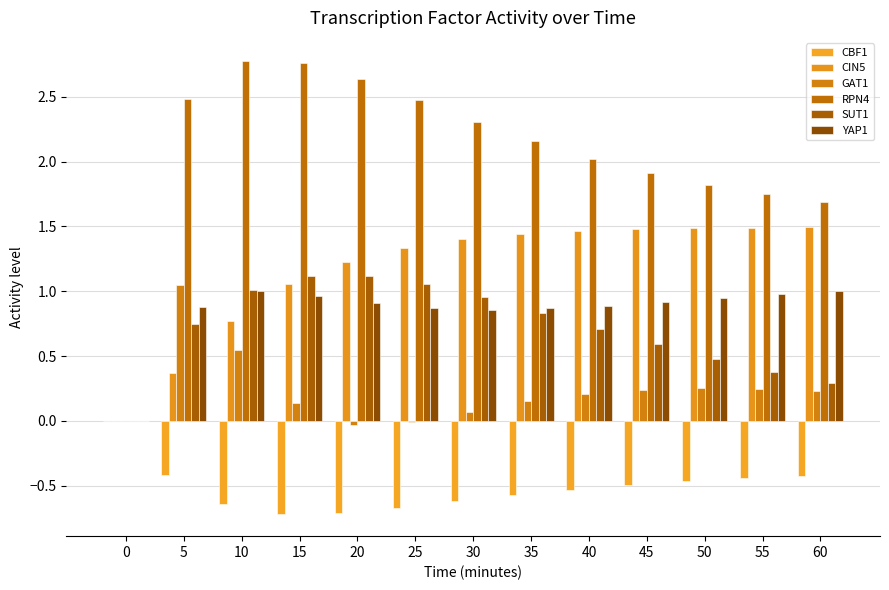

Which series has the largest total across all categories?

RPN4